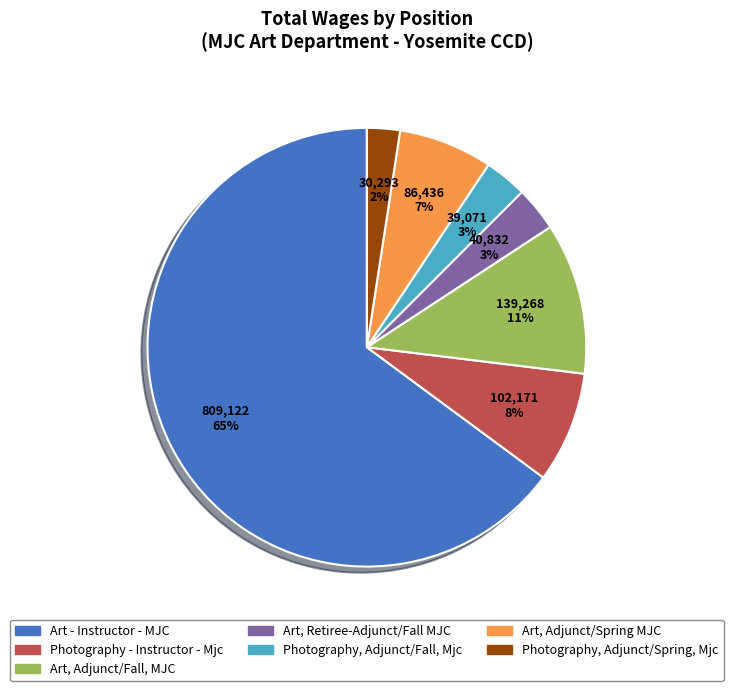

To the nearest percent, what portion does Photography, Adjunct/Fall, Mjc represent?

3%